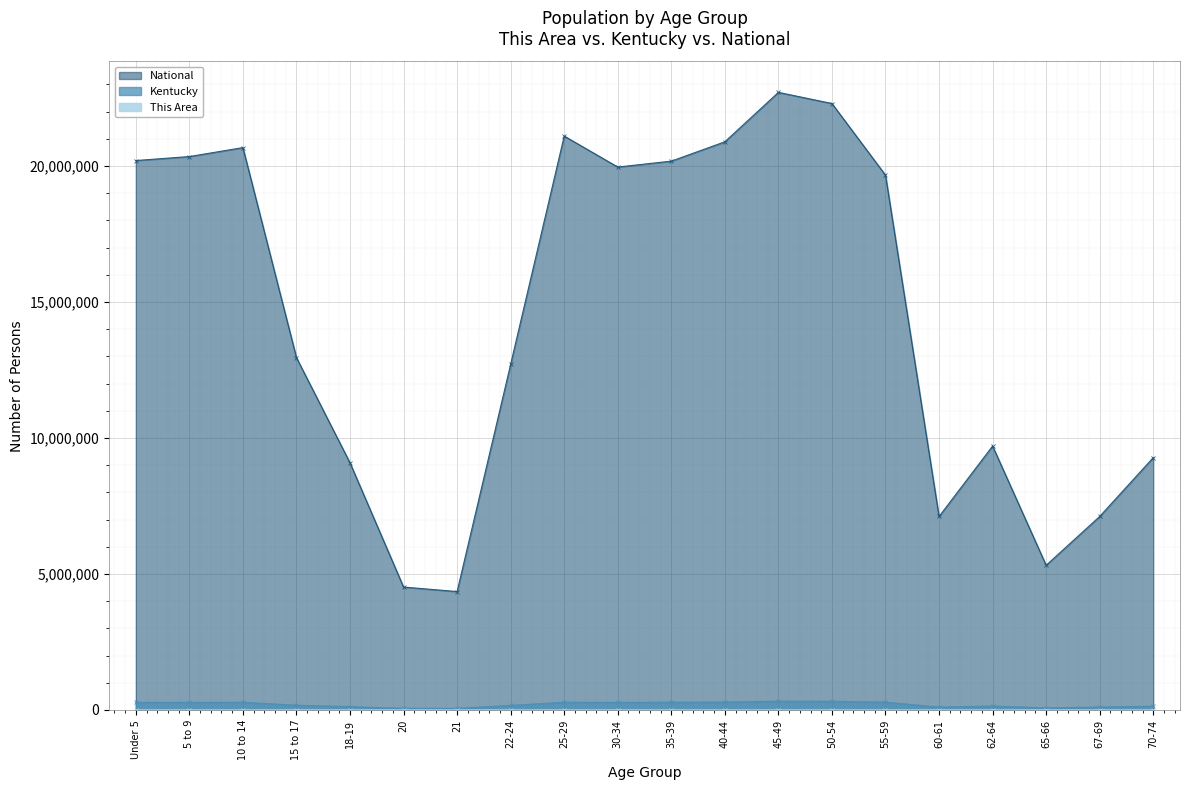

True or false: Kentucky and National cross at least once.

False